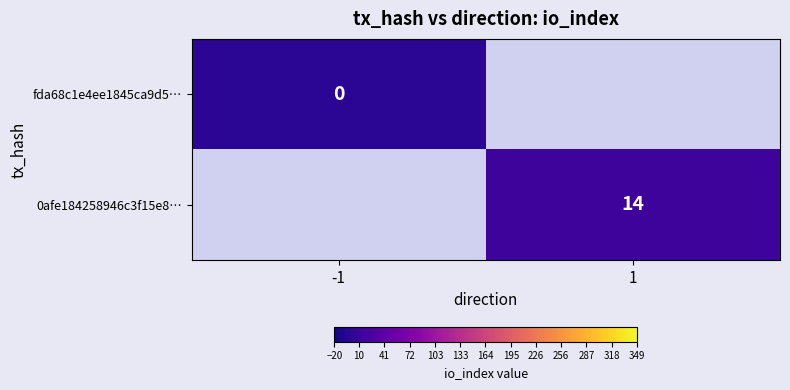

True or false: 0afe184258946c3f15e8… has a value of 14 at 1.

True